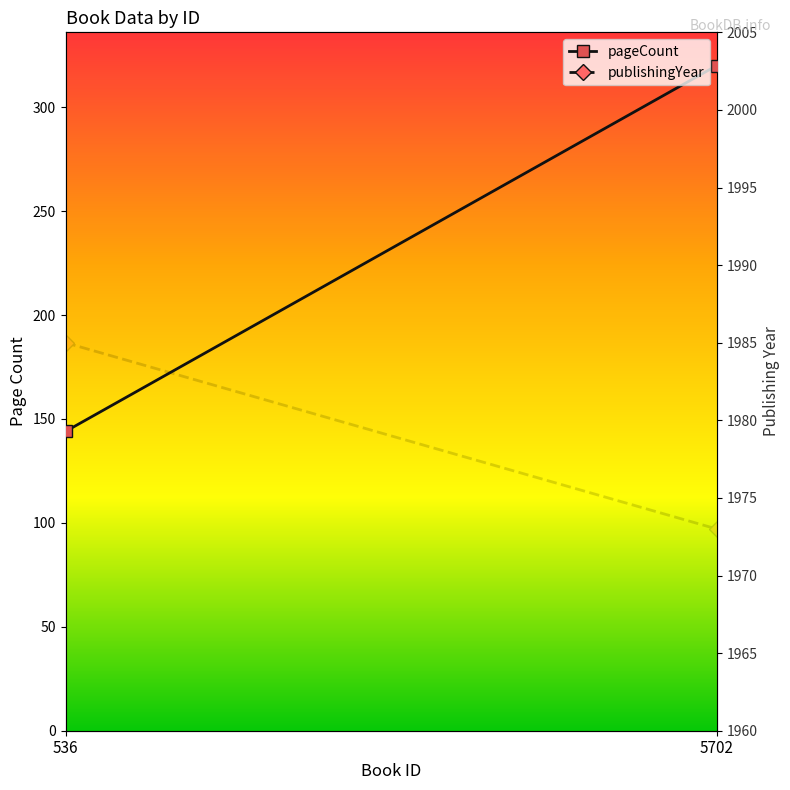

List the series in order of their peak value, highest first.

publishingYear, pageCount